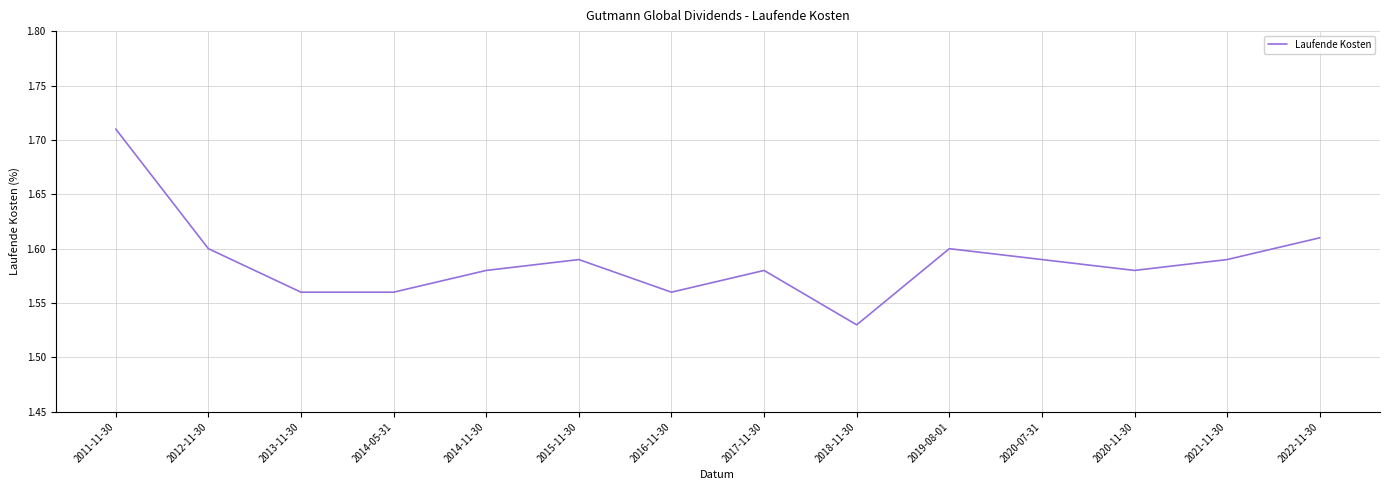

What position from the right is 2018-11-30?

6